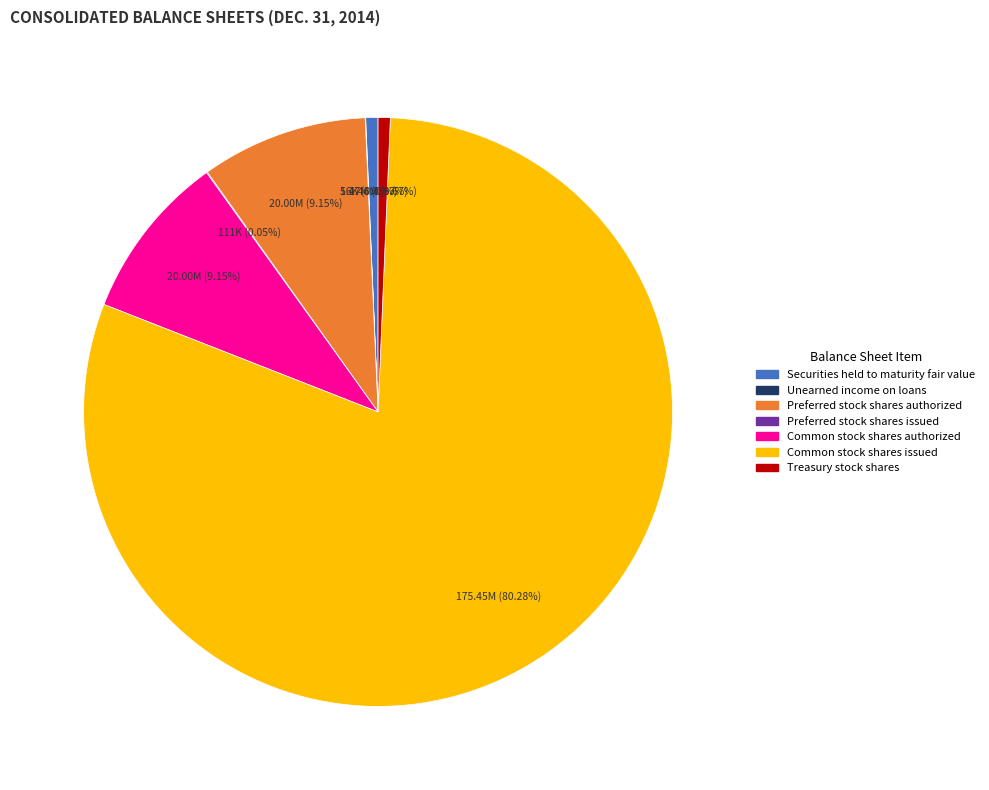

True or false: Preferred stock shares authorized accounts for 9% of the total.

True